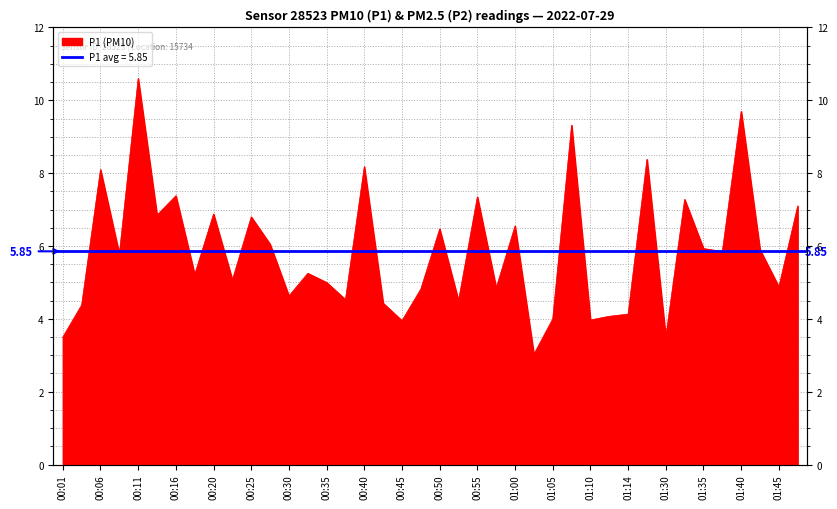

What is the value of the 9th point from the left?

6.9